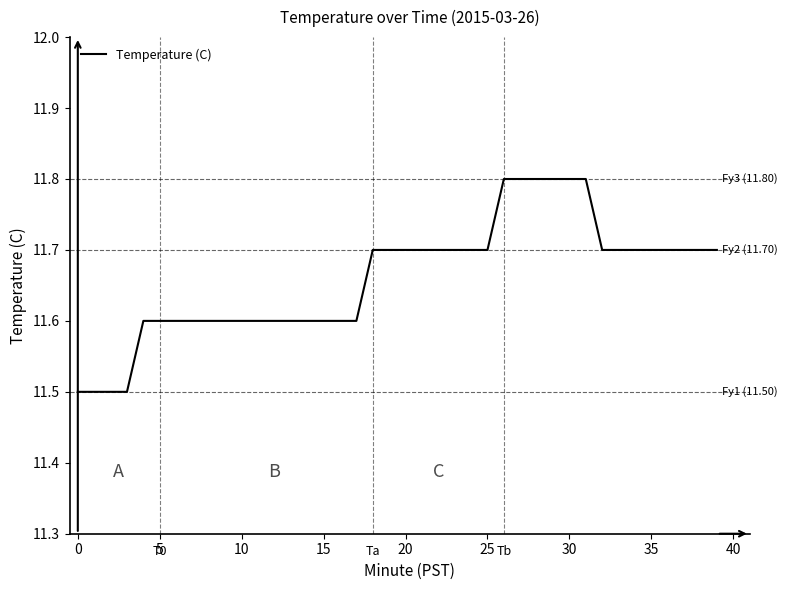

How many values are between 11 and 12?

40